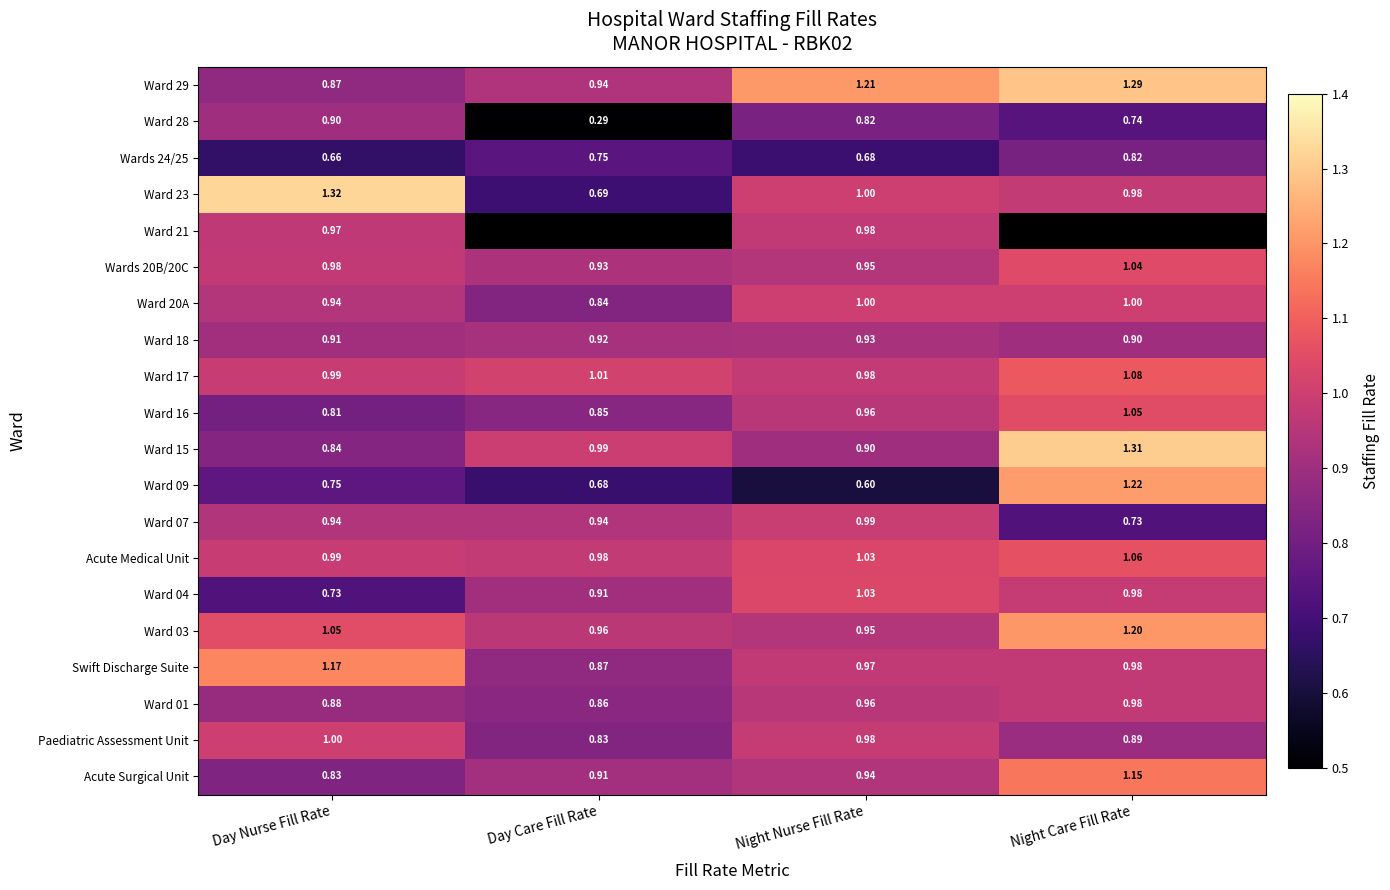

List the labels in order of Ward 18 value, smallest first.

Night Care Fill Rate, Day Nurse Fill Rate, Day Care Fill Rate, Night Nurse Fill Rate